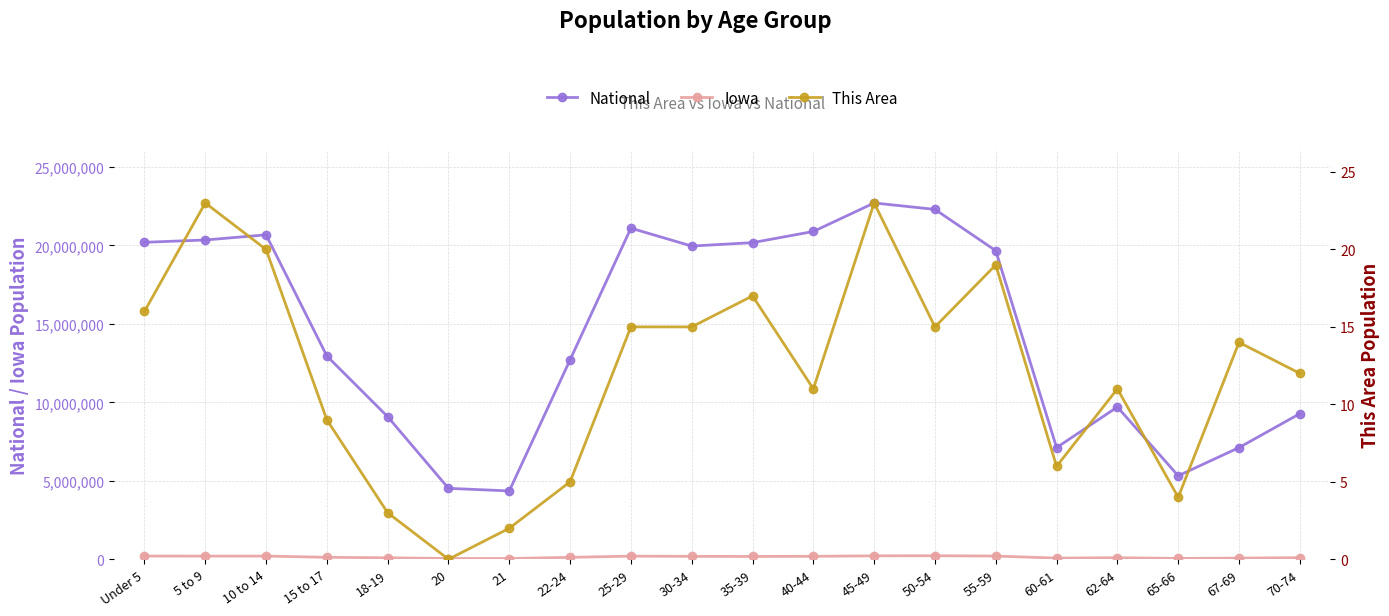

What is the label of the 11th point from the left?

35-39